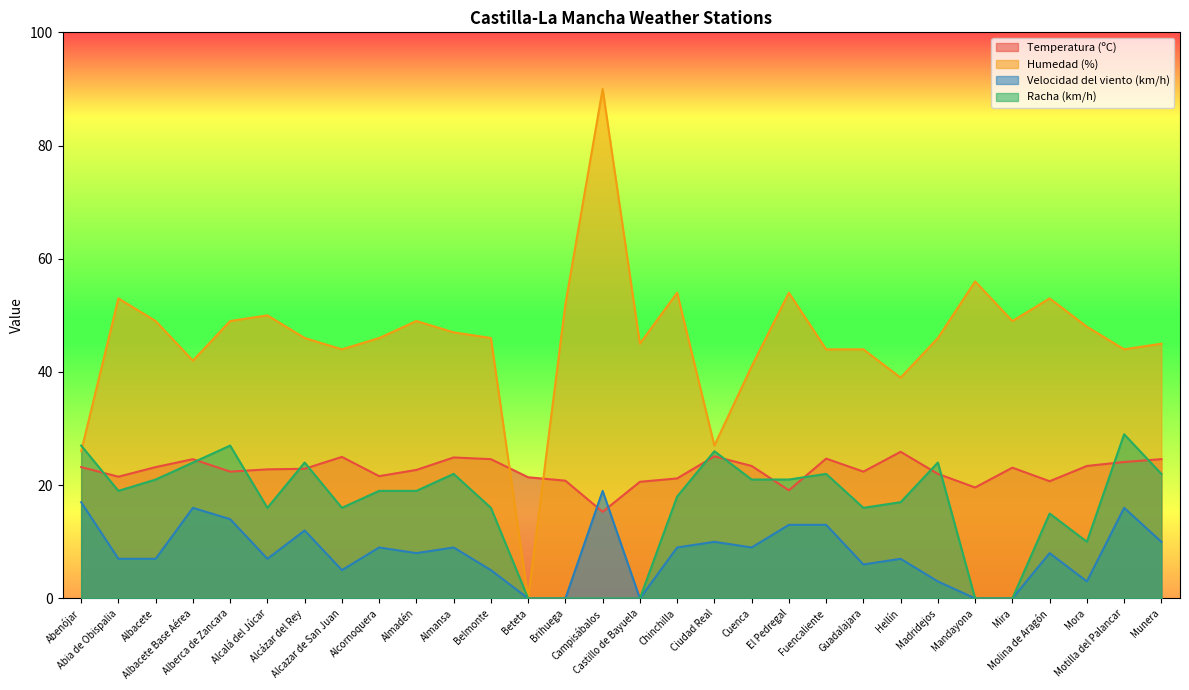

What is the average value of the Racha (km/h) series?

16.4